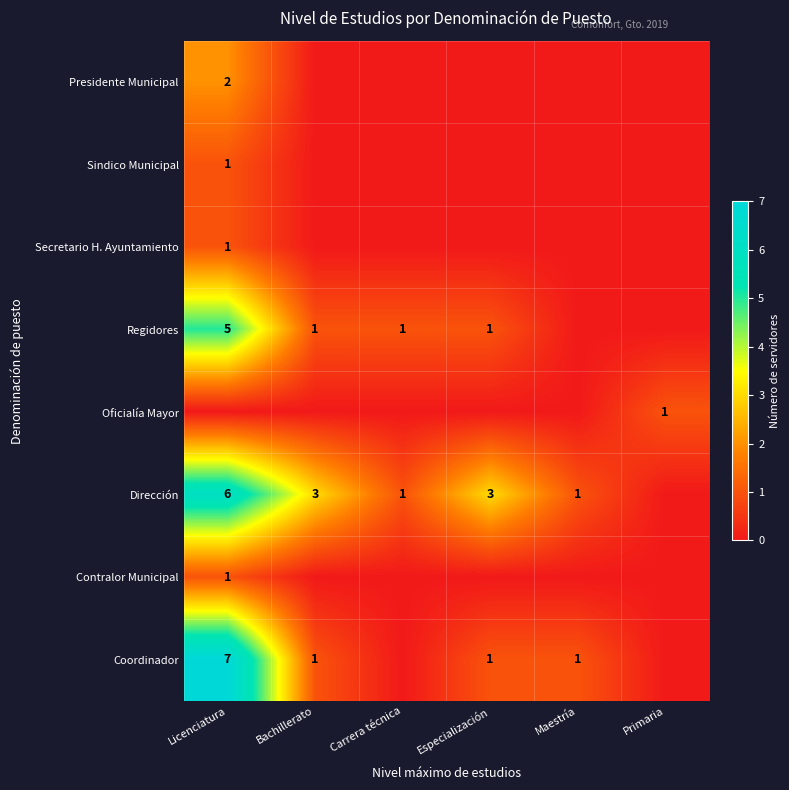

The Dirección series shows 1 at Bachillerato. True or false?

False